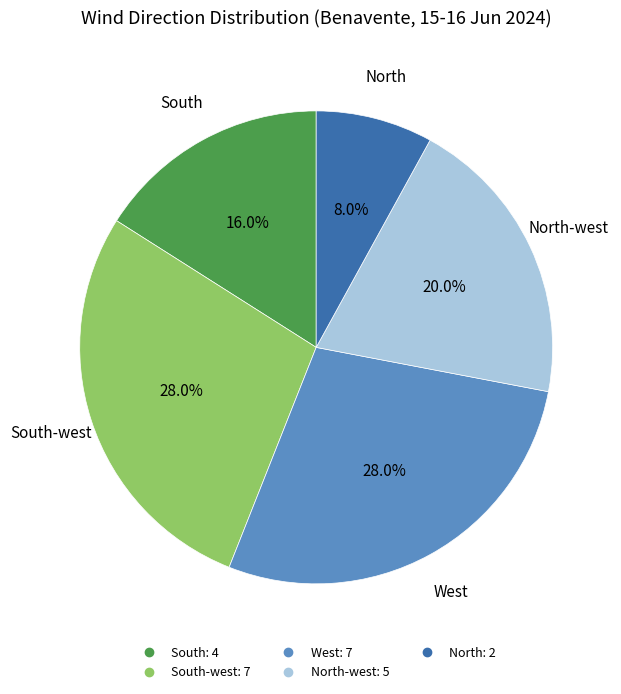

Is there any slice that represents more than half of the pie?

No